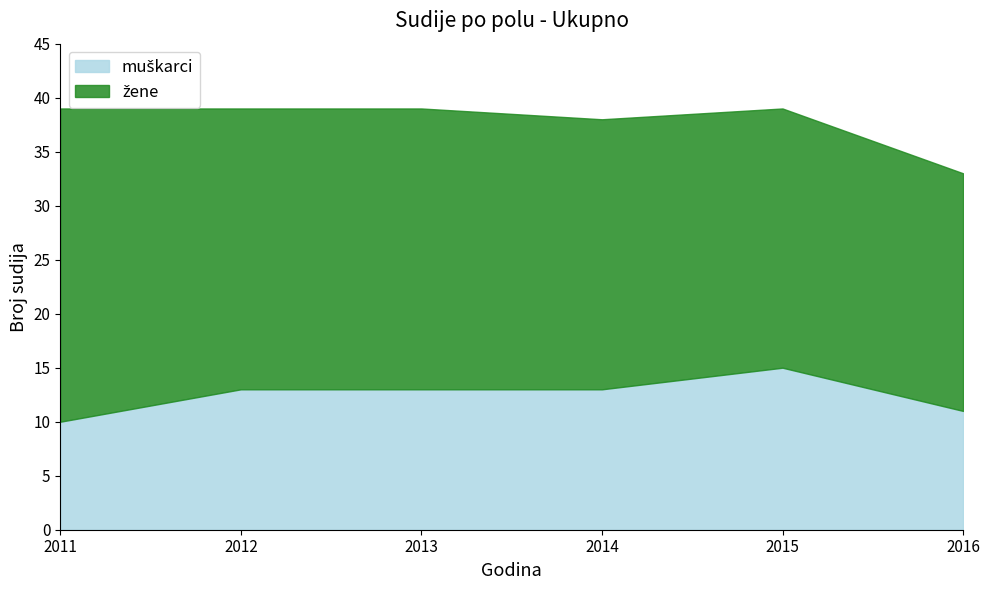

At which category is the sum across all series the highest?

2011